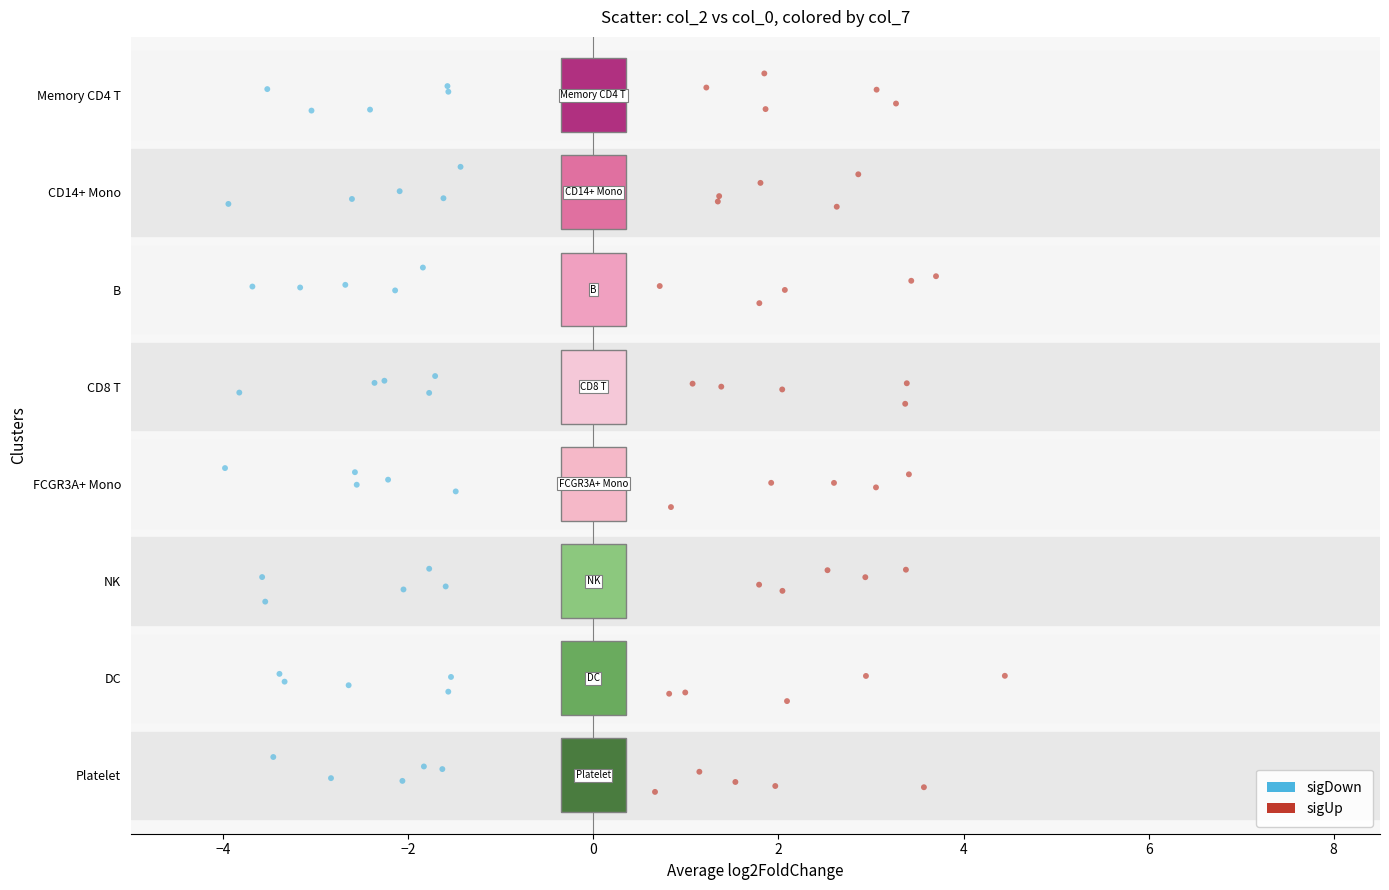

What are all the series names shown in the legend?

sigDown, sigUp